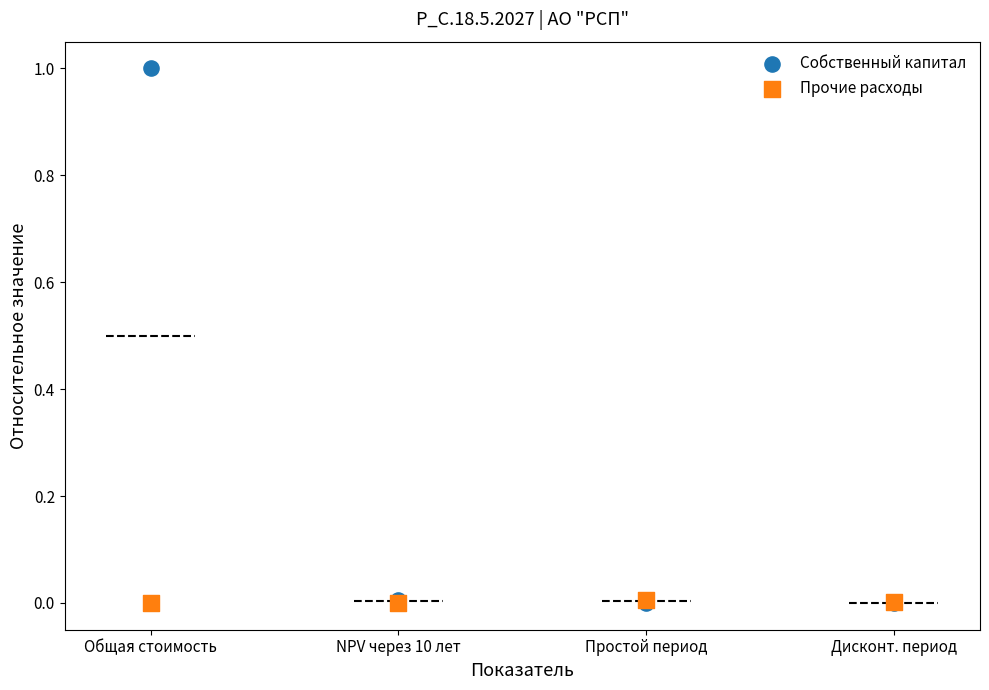

Which series reaches the maximum Y coordinate?

Собственный капитал